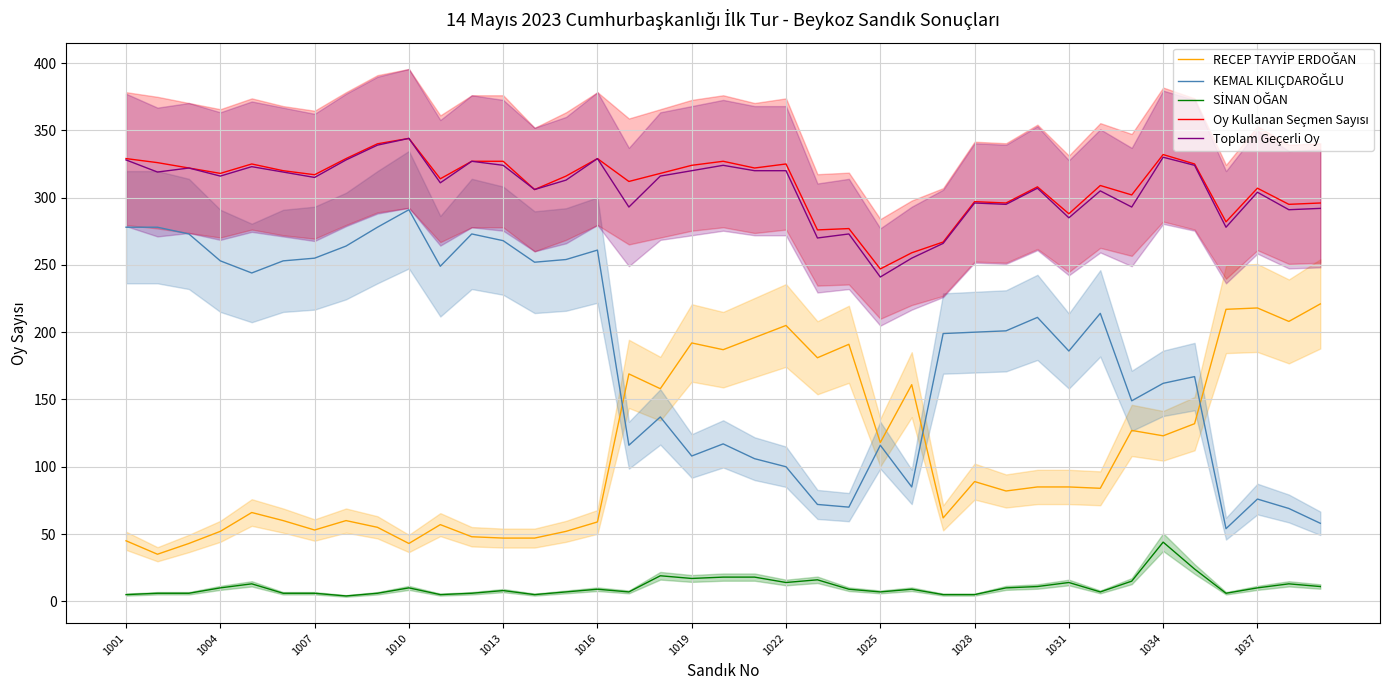

Between 1037 and 1004, which is larger?

1037